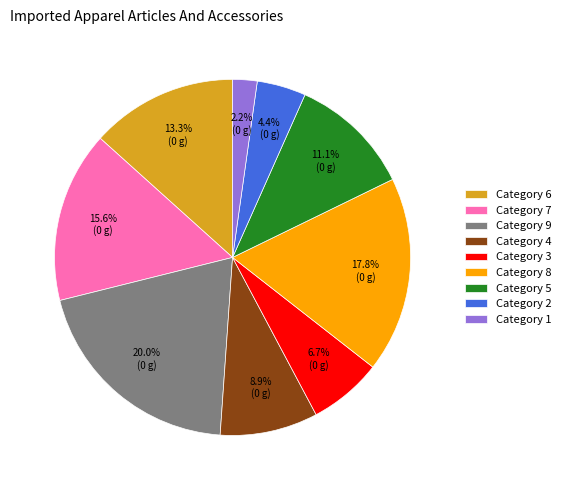

Does Category 4 represent more than half of the total?

No